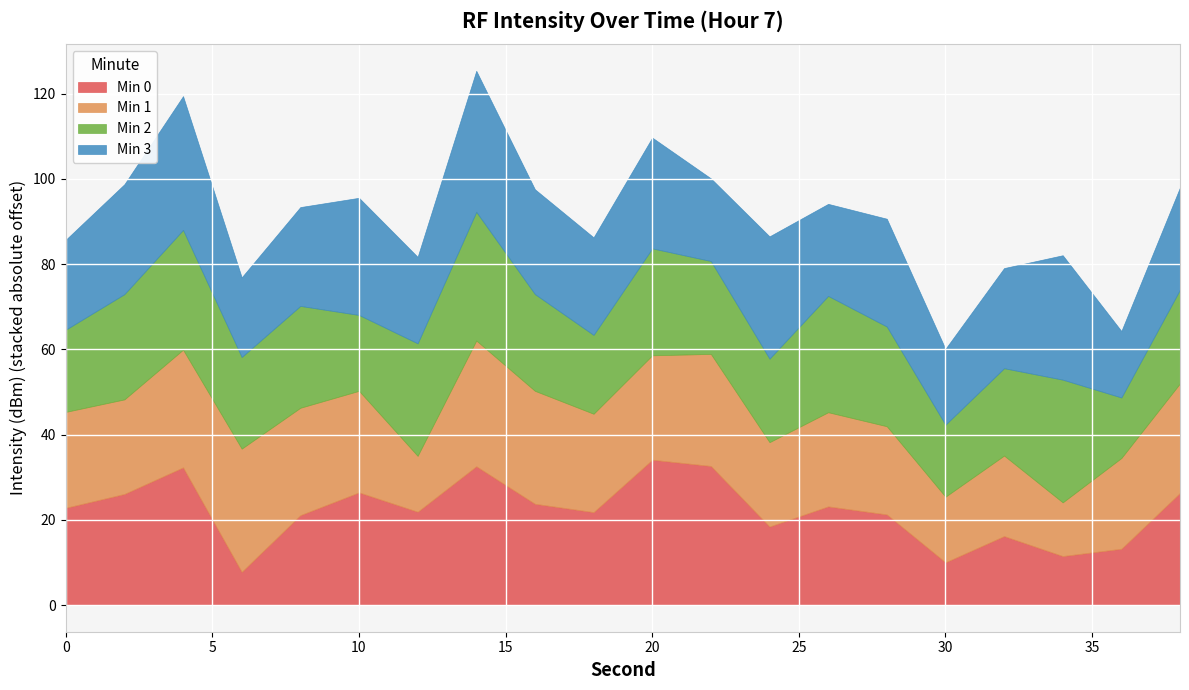

What are all the series names shown in the legend?

Min 0, Min 1, Min 2, Min 3